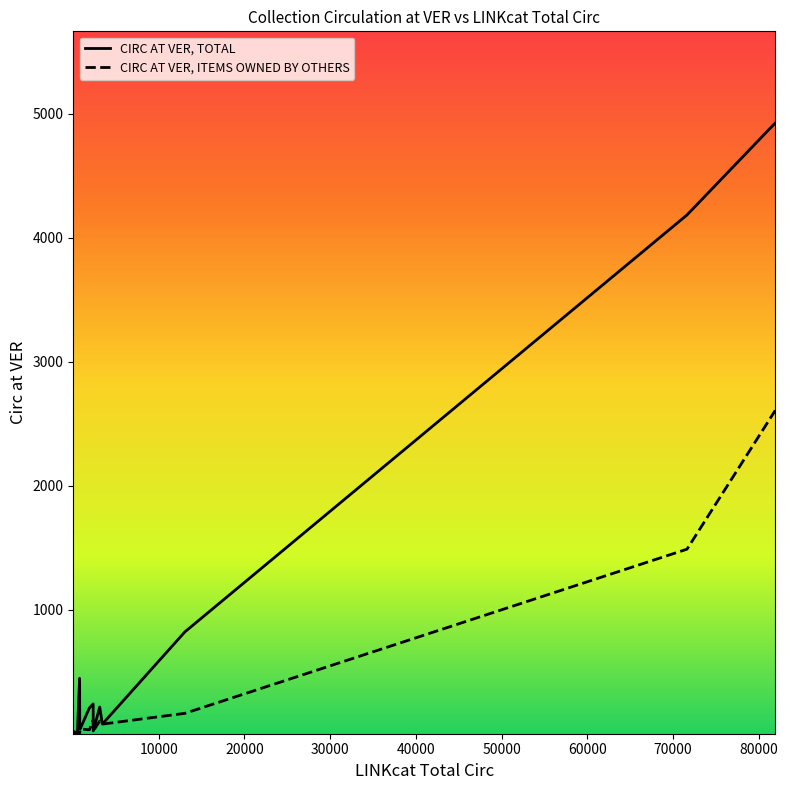

What is the sum of all CIRC AT VER, TOTAL values?

11290